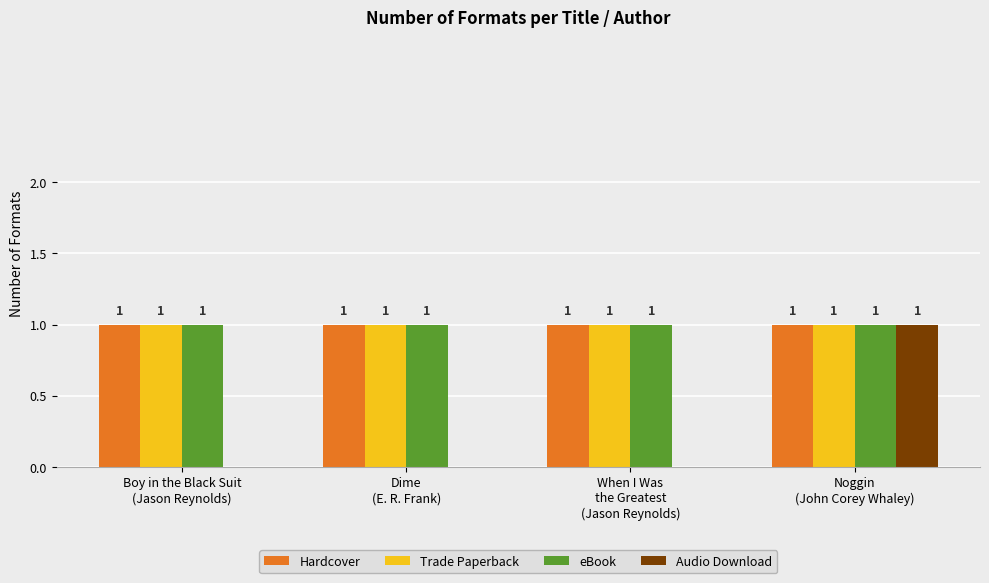

Read the eBook value at Dime
(E. R. Frank).

1